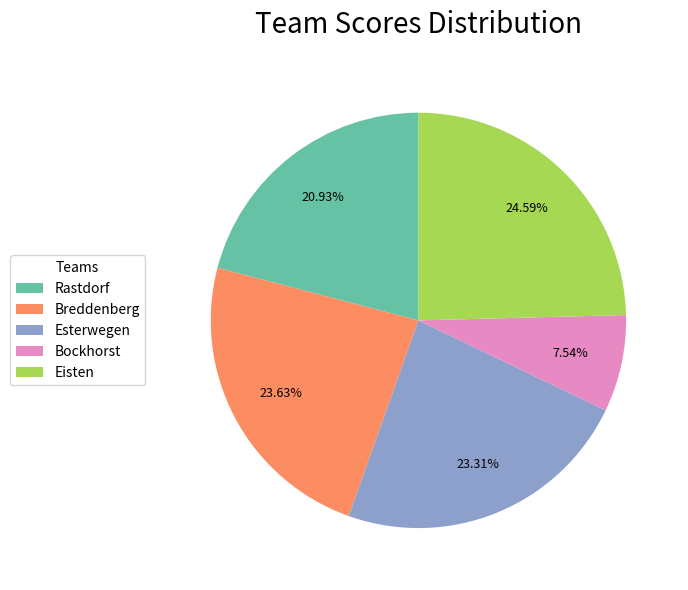

The Eisten slice represents 38% of the pie. True or false?

False